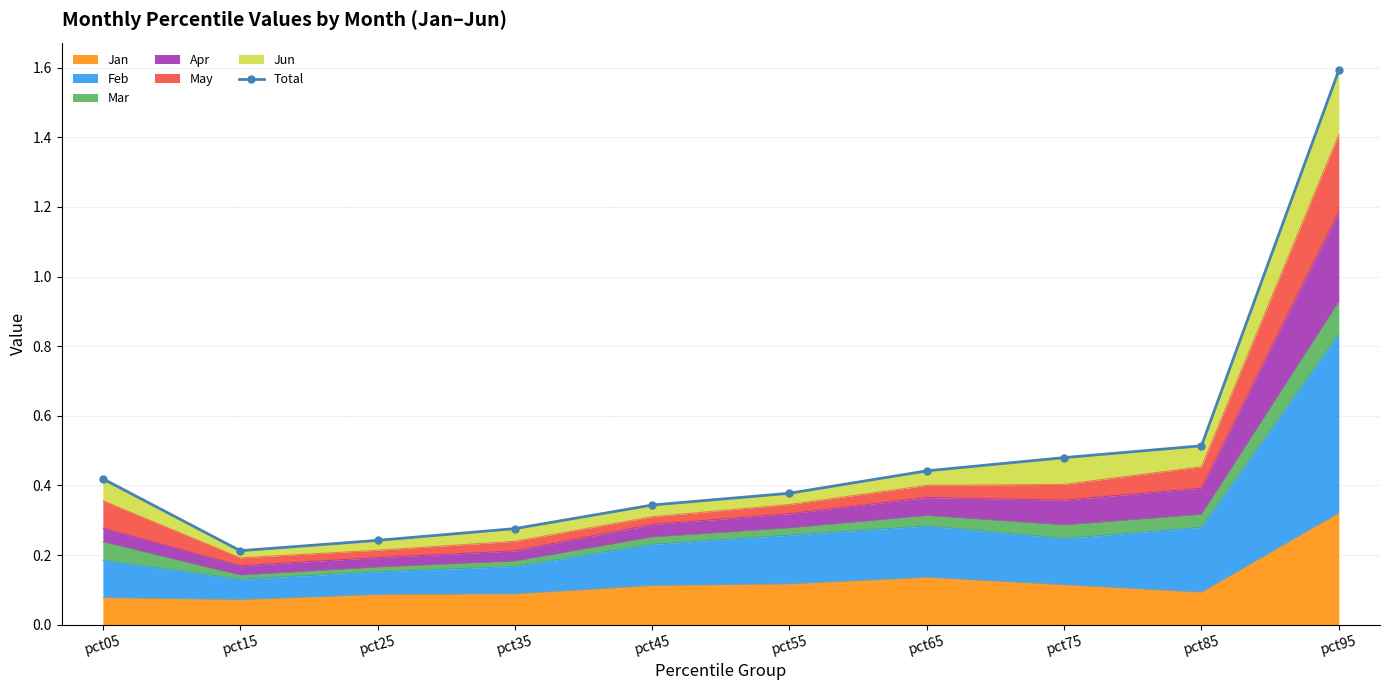

What is the difference between the values at pct25 and pct05?

0.2